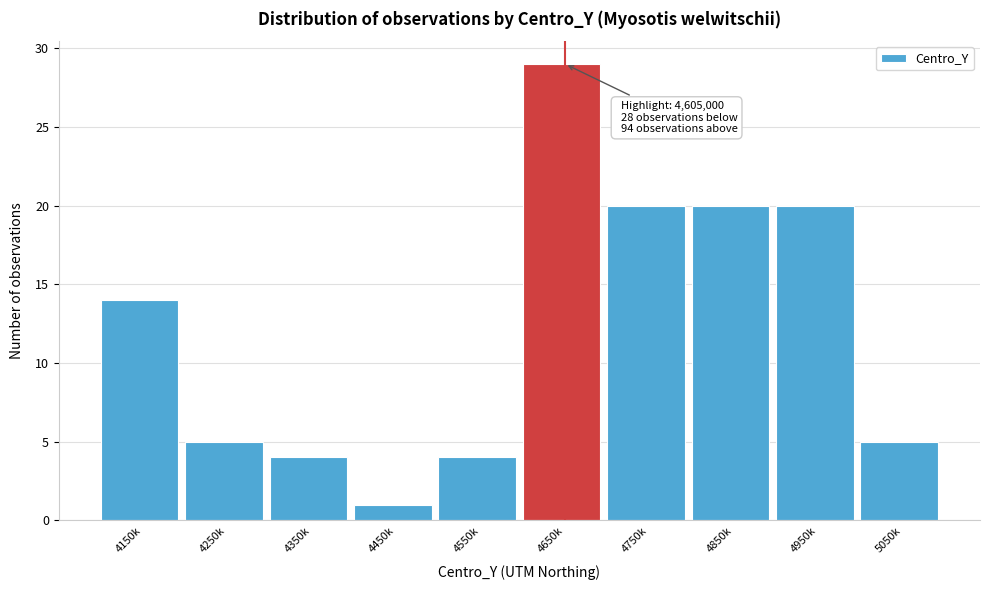

Reading left to right, what are all the values shown in this chart?

14	5	4	1	4	29	20	20	20	5